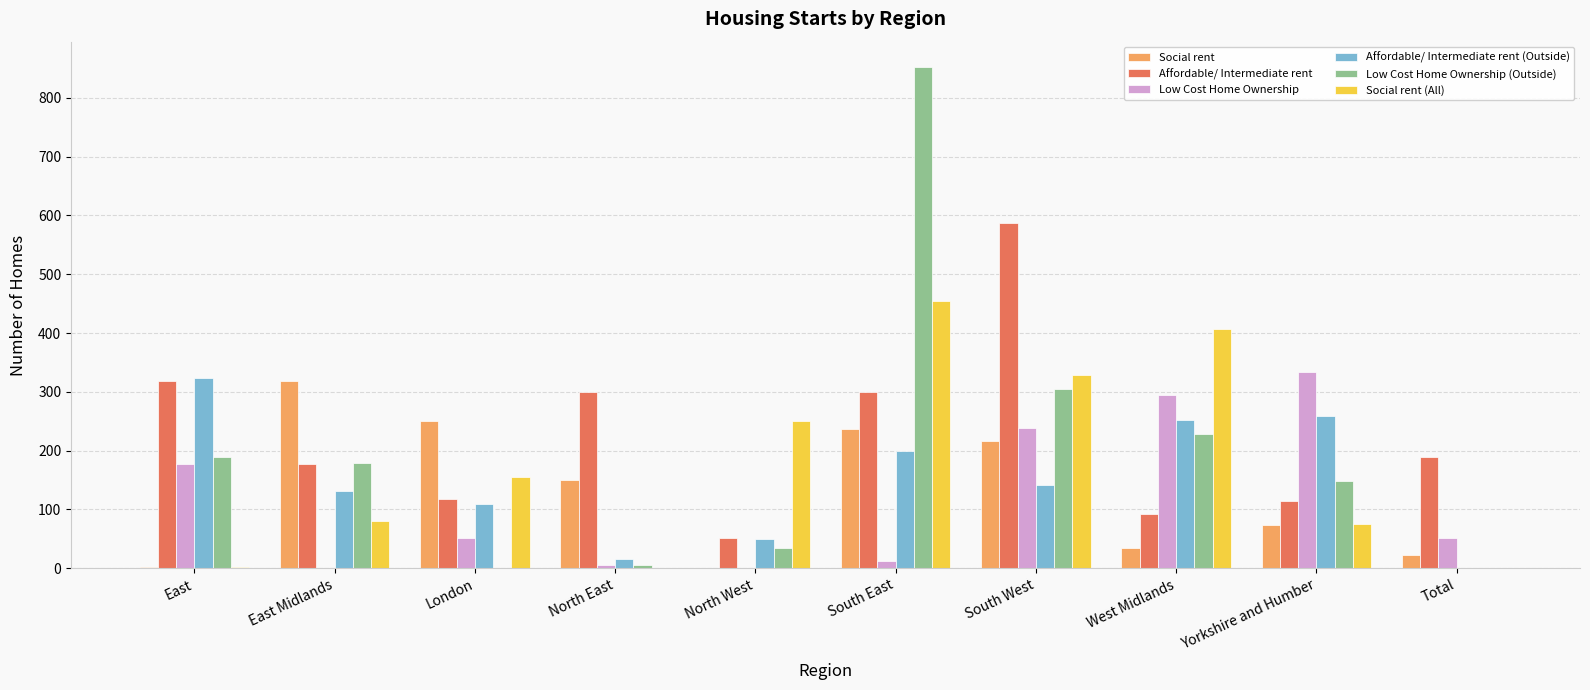

What is the approximate value of Low Cost Home Ownership (Outside) at South East?

853